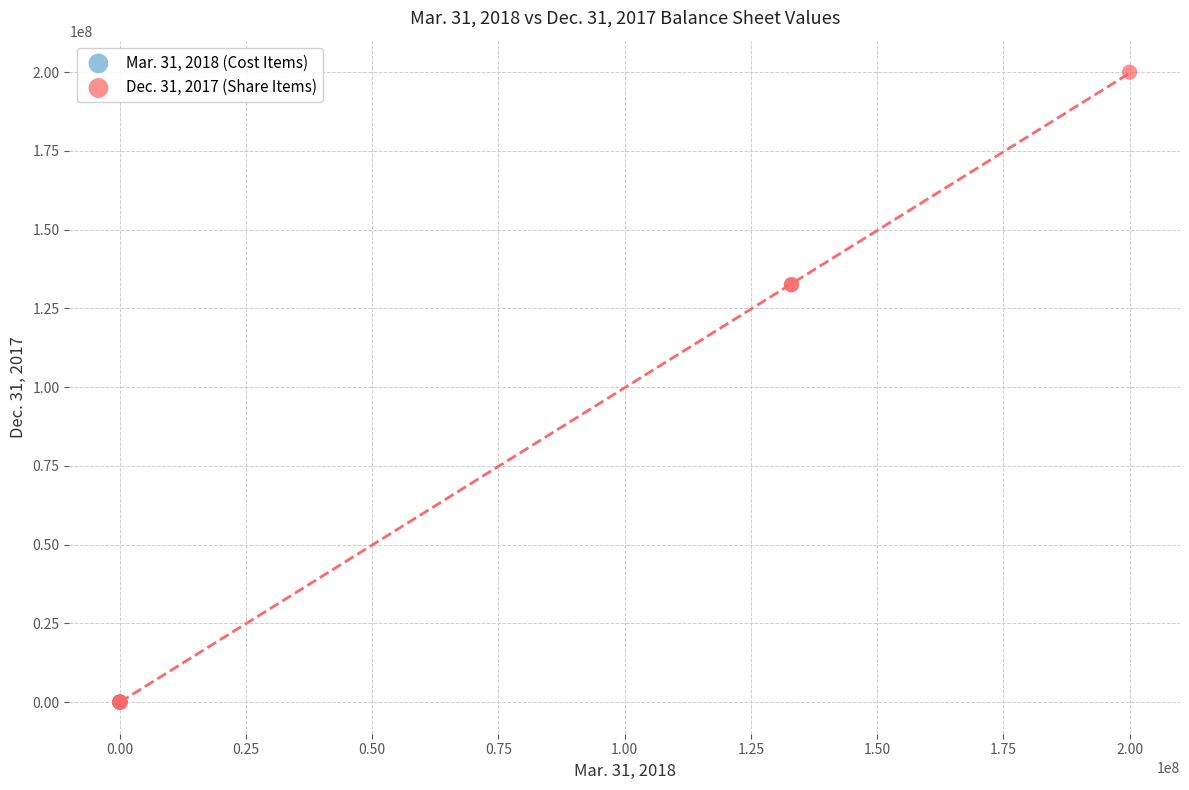

Which series contains the highest Y value?

Dec. 31, 2017 (Share Items)